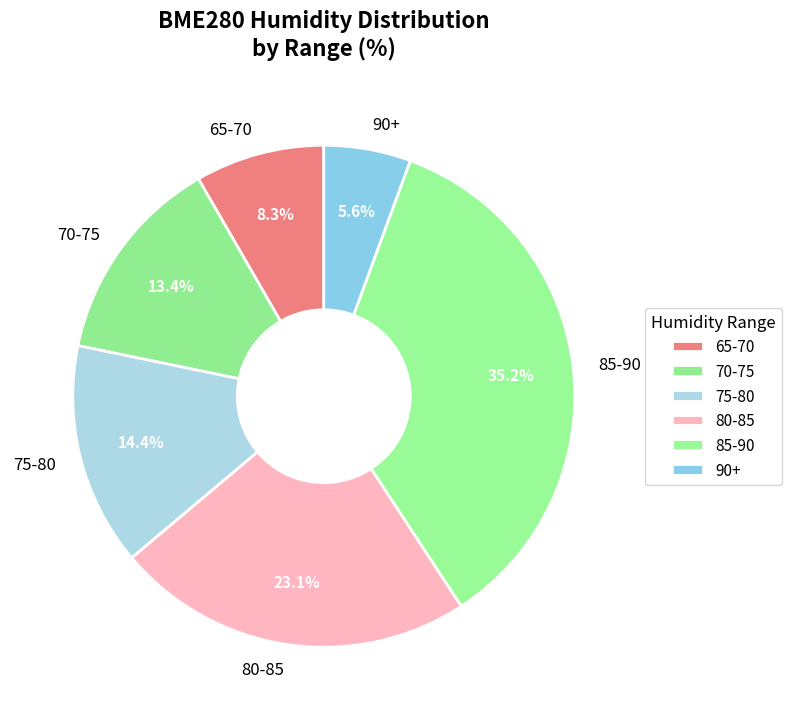

Is there any slice that represents more than half of the pie?

No